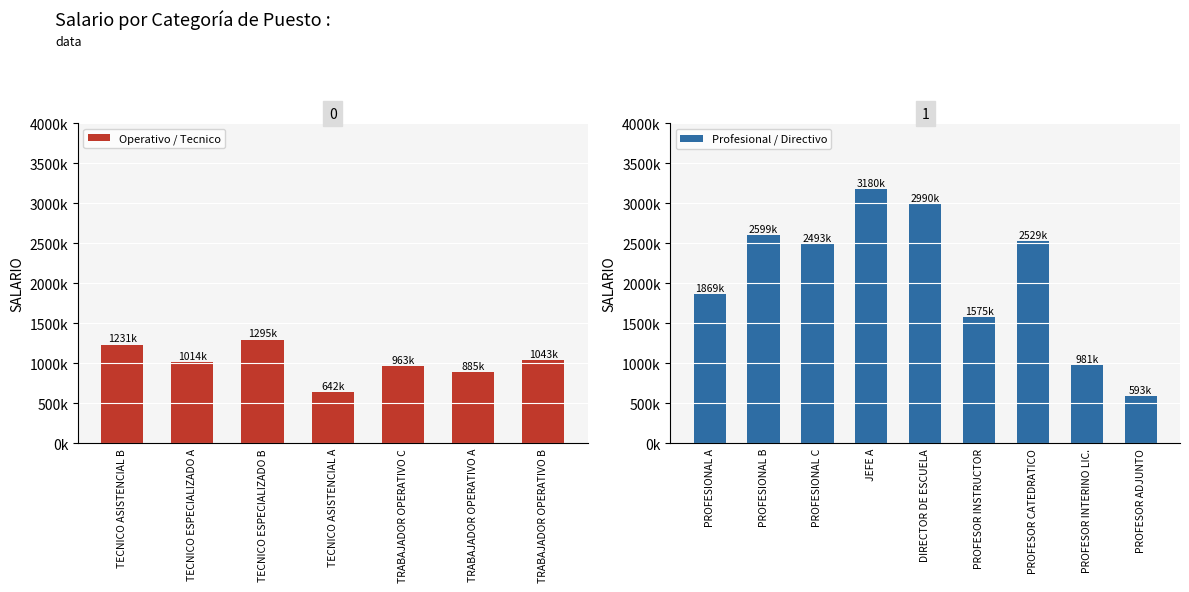

What is the ratio of the value at PROFESOR INSTRUCTOR to the value at PROFESIONAL C?

0.6